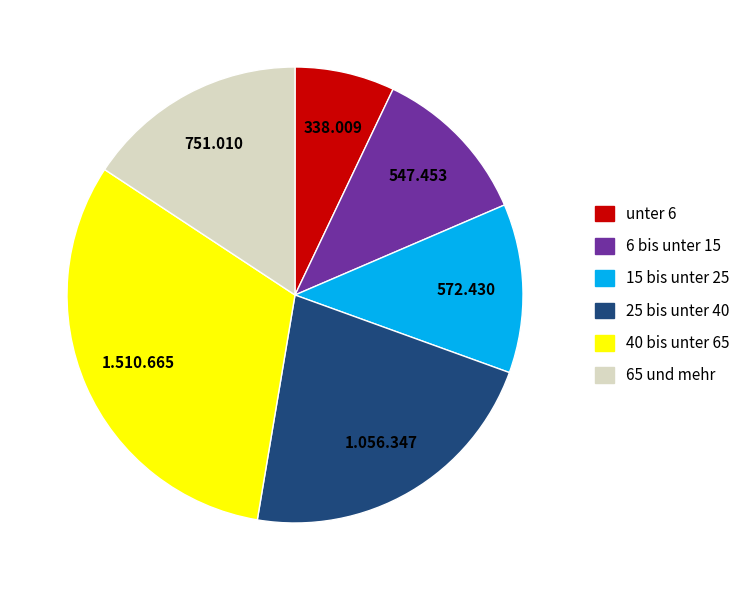

Does 15 bis unter 25 account for over 50% of the chart?

No